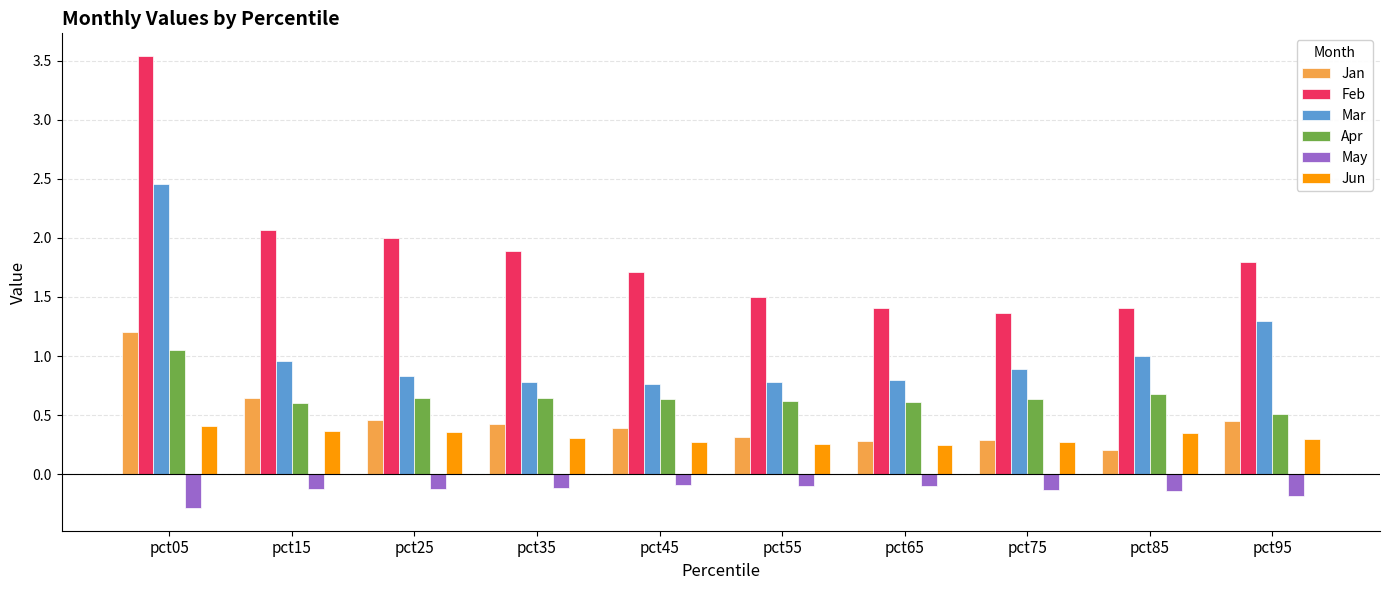

Which series has the largest total across all categories?

Feb